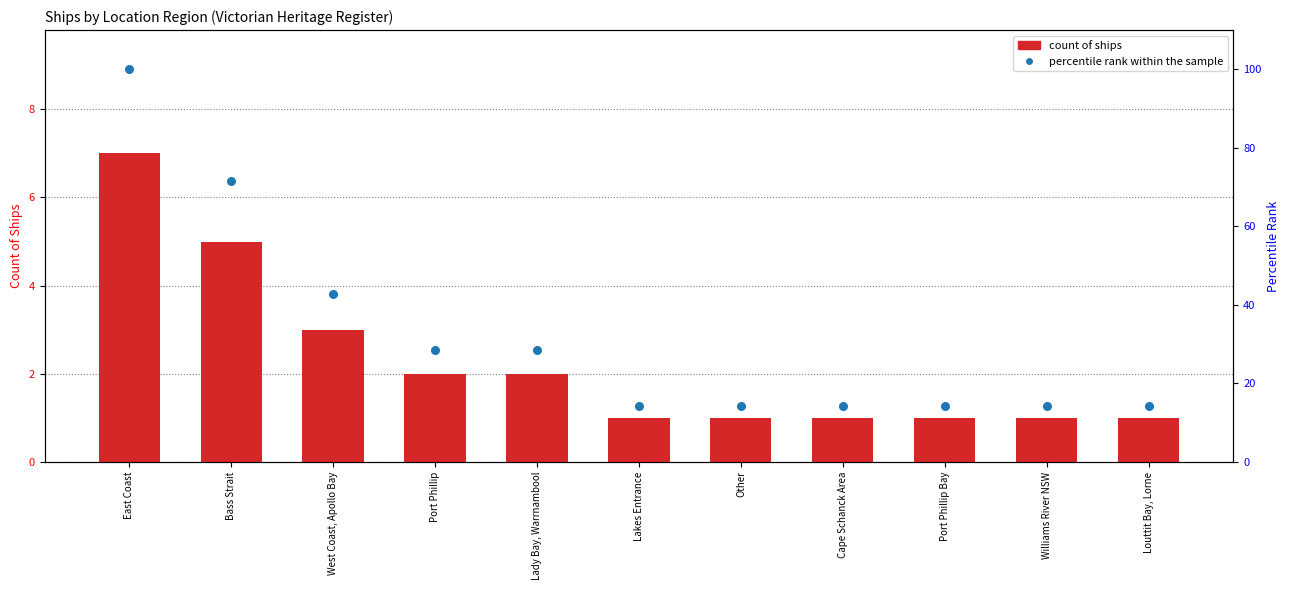

What is the total value across all series at Louttit Bay, Lorne?

15.3